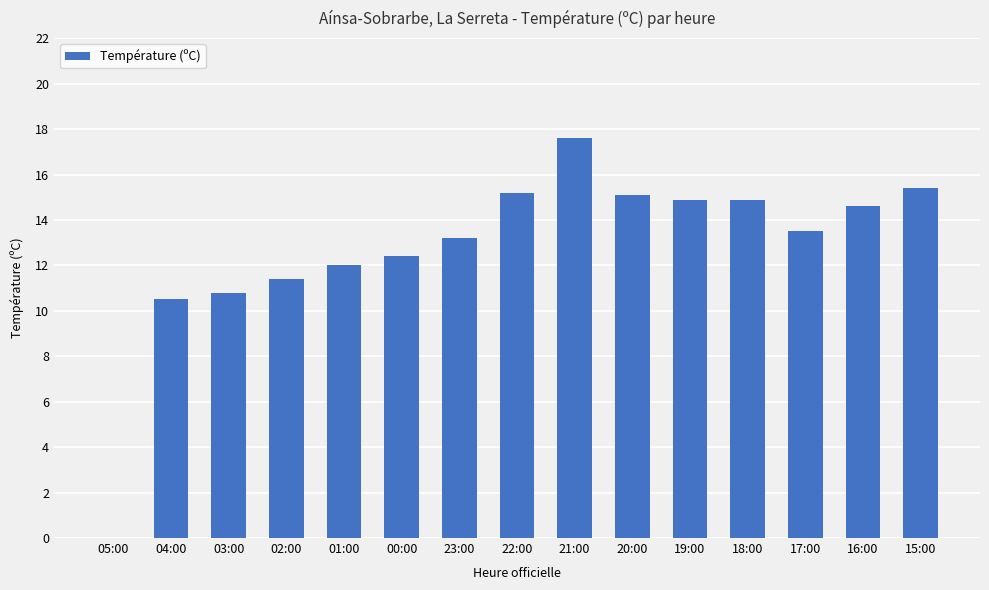

At which label is the value closest to 8?

04:00